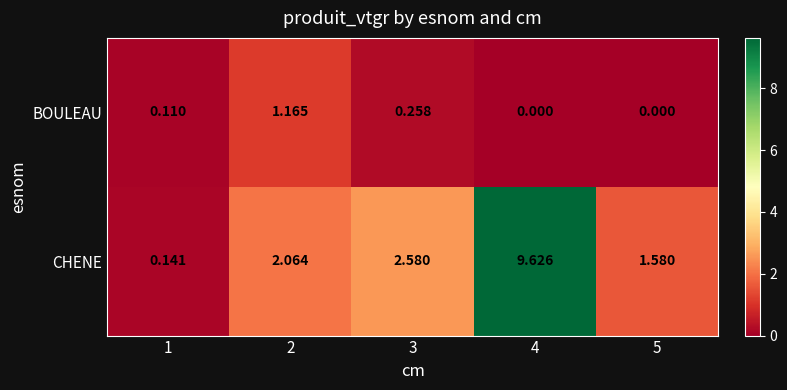

Rank the series by their maximum value, from lowest to highest.

BOULEAU, CHENE